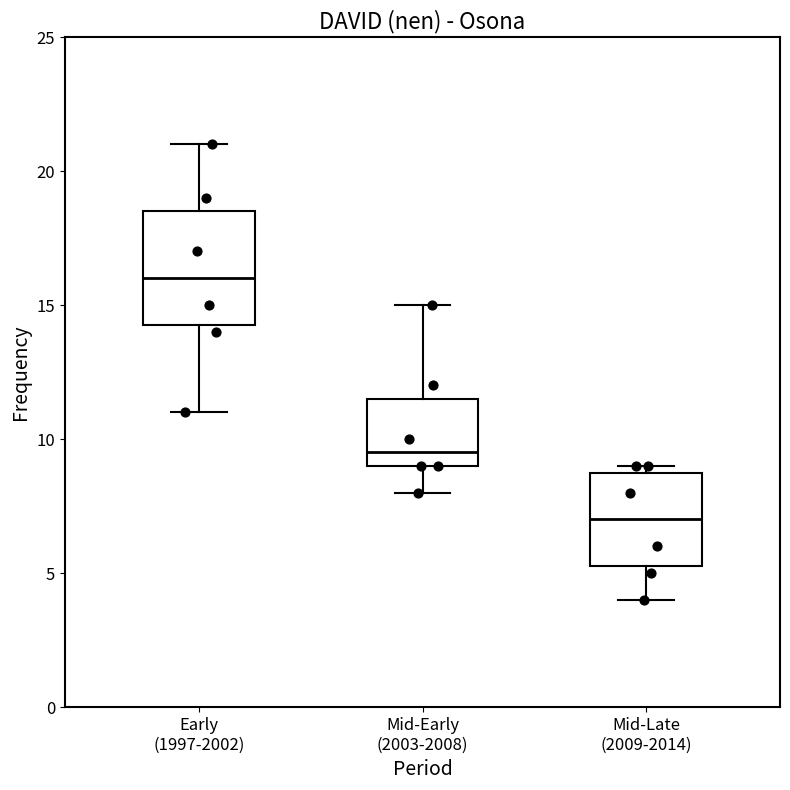

Reading left to right, transcribe this box plot: for each box, give where its median line is, the range the box spans, and where its two whiskers end, as read against the y-axis. The values are not printed on the chart, so give them approximately, as read against the axis.

Early (1997-2002): median 16.0, box 14.5 to 18.5, whiskers 11.0 to 21.0
Mid-Early (2003-2008): median 9.5, box 9.0 to 11.5, whiskers 8.0 to 15.0
Mid-Late (2009-2014): median 7.0, box 5.5 to 9.0, whiskers 4.0 to 9.0 (just above the box's upper edge)